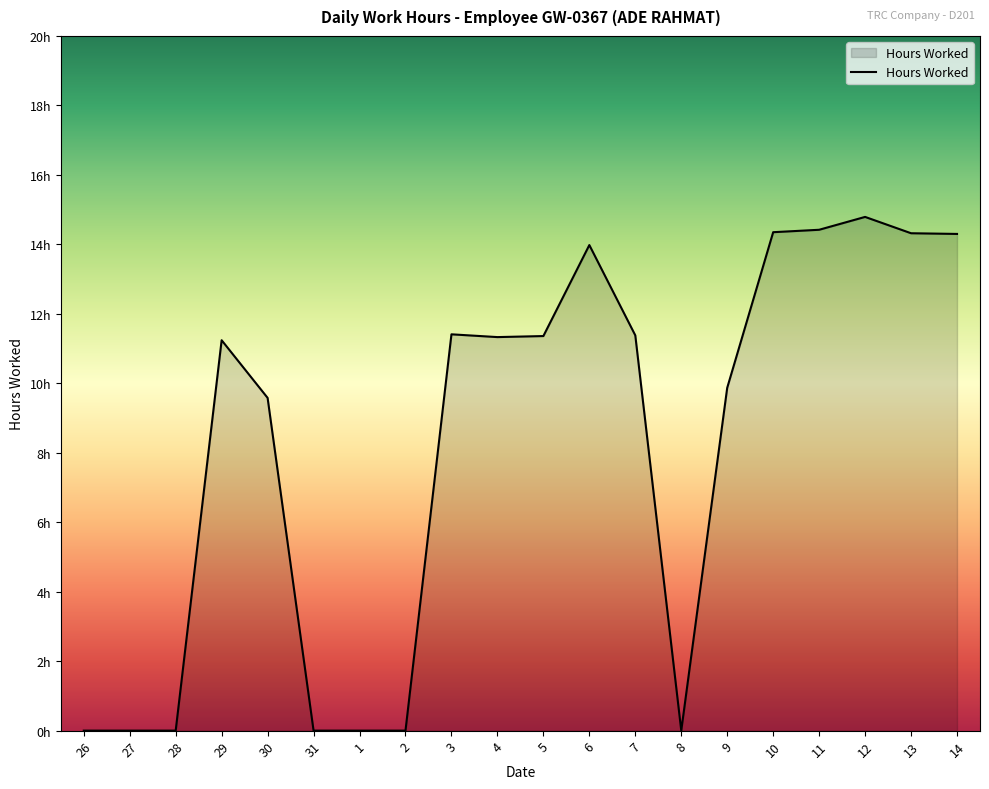

What is the difference between the second highest and minimum values?

14.4